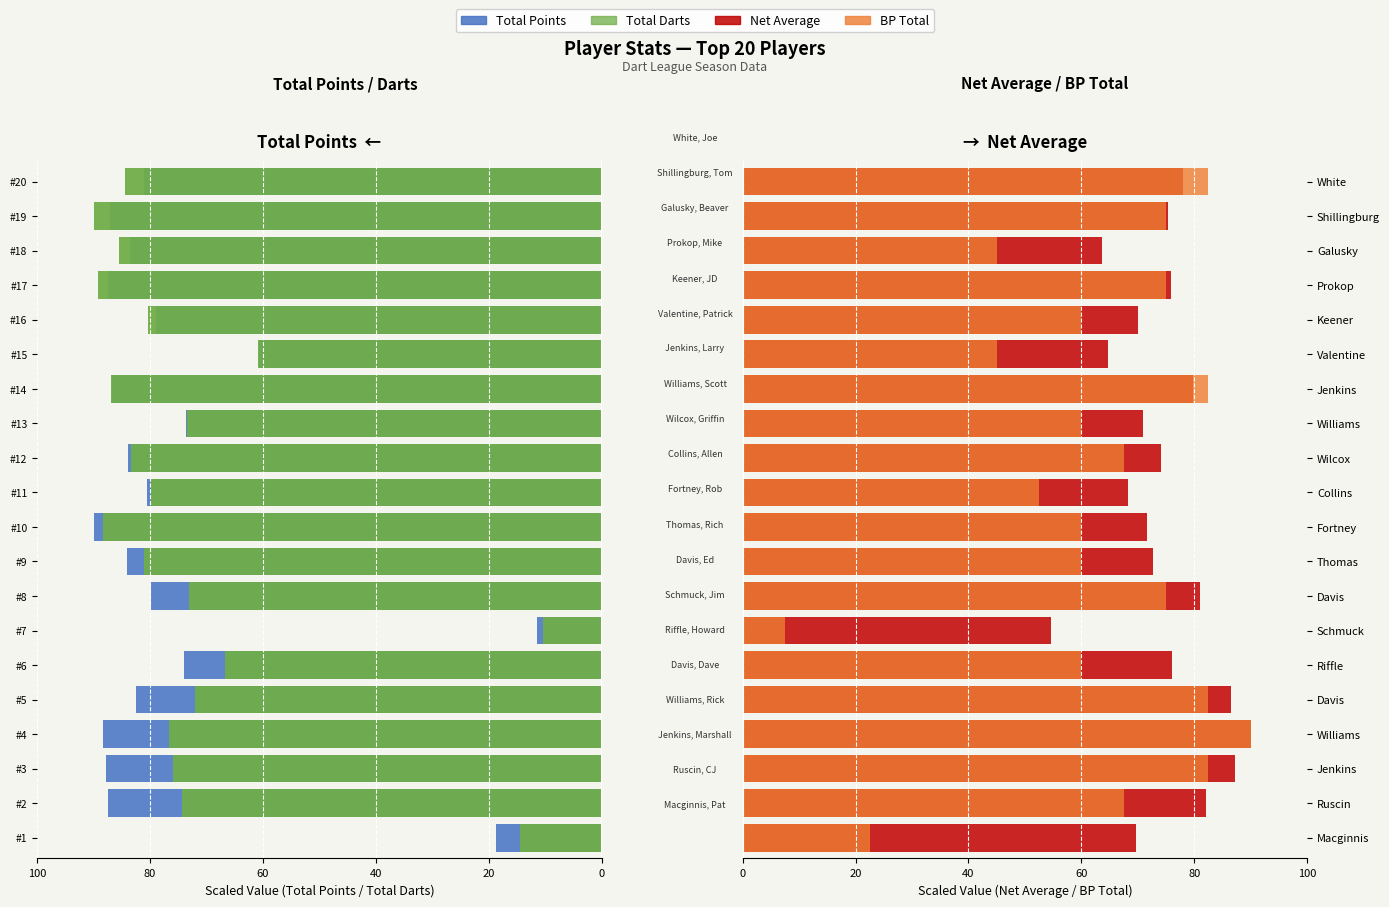

Reading left to right, transcribe all the data shown in this chart.

Total Points: 18.7	87.4	87.9	88.4	82.4	74.0	11.5	79.8	84.1	90.0	80.6	83.9	73.6	86.8	60.7	78.9	87.4	83.5	87.1	81.0
Total Darts: 14.5	74.3	75.9	76.6	72.0	66.7	10.4	73.1	81.0	88.4	79.9	83.4	73.5	87.0	60.9	80.4	89.2	85.5	90.0	84.4
Net Average: 69.8	82.1	87.2	90.0	86.6	76.0	54.6	81.1	72.7	71.7	68.3	74.1	71.0	79.7	64.7	70.0	75.9	63.7	75.3	77.9
BP Total: 22.5	67.5	82.5	90.0	82.5	60.0	7.5	75.0	60.0	60.0	52.5	67.5	60.0	82.5	45.0	60.0	75.0	45.0	75.0	82.5